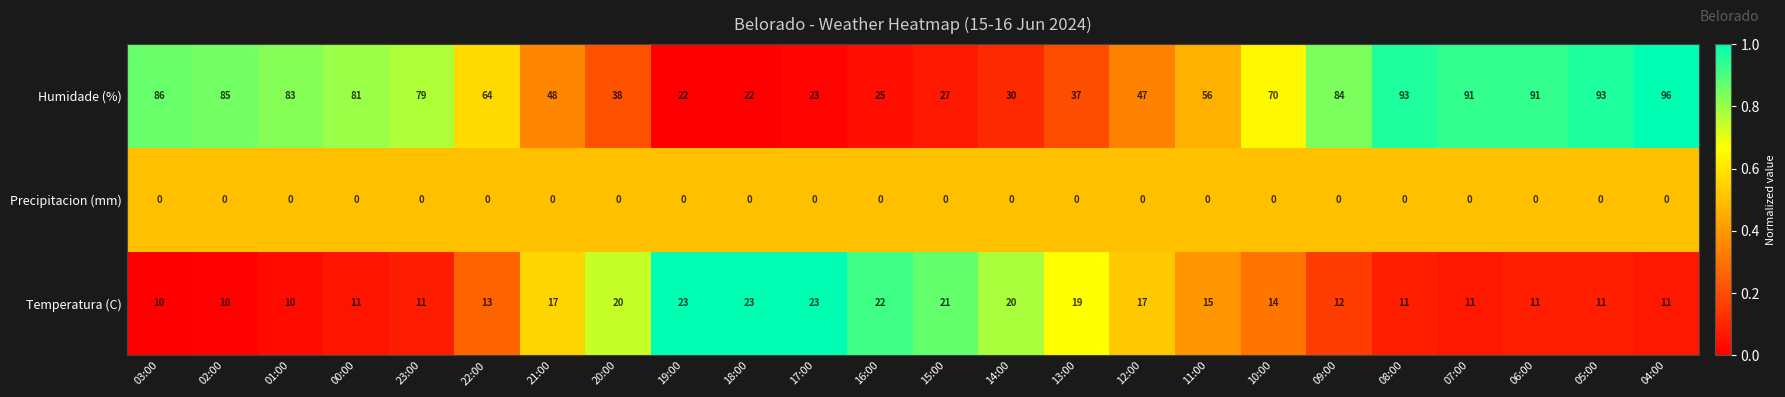

Where does the Temperatura (C) series first go above 14?

21:00